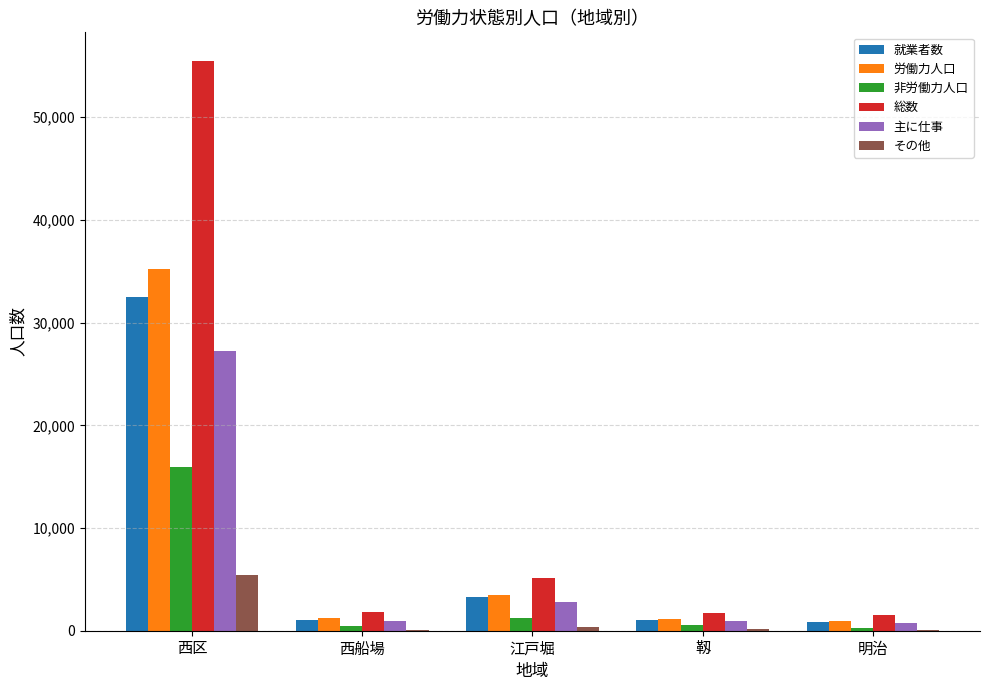

Which series has the largest total across all categories?

総数